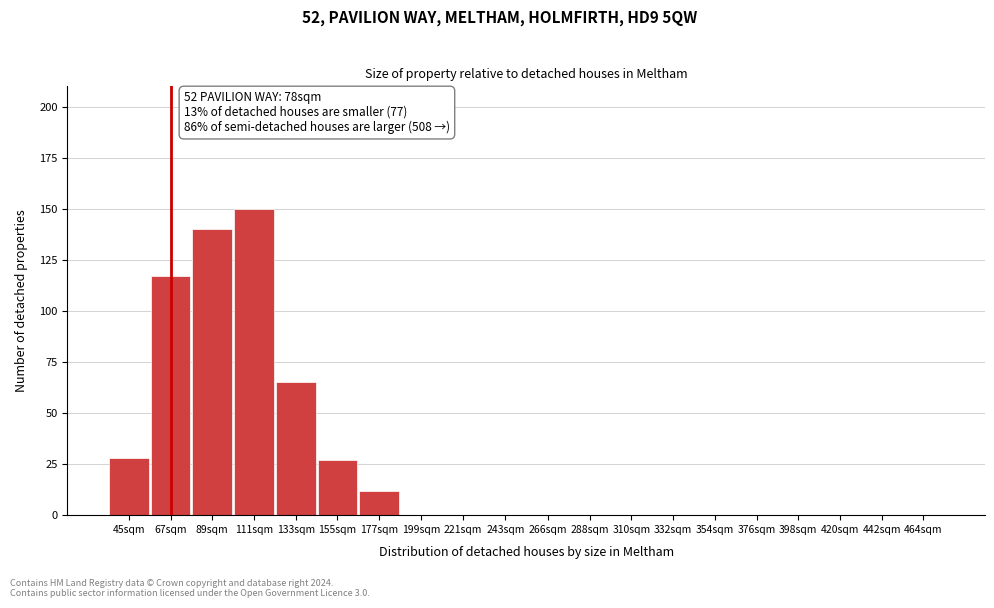

Reading left to right, what are all the values shown in this chart?

45sqm=28	67sqm=117	89sqm=140	111sqm=150	133sqm=65	155sqm=27	177sqm=12	199sqm=0	221sqm=0	243sqm=0	266sqm=0	288sqm=0	310sqm=0	332sqm=0	354sqm=0	376sqm=0	398sqm=0	420sqm=0	442sqm=0	464sqm=0